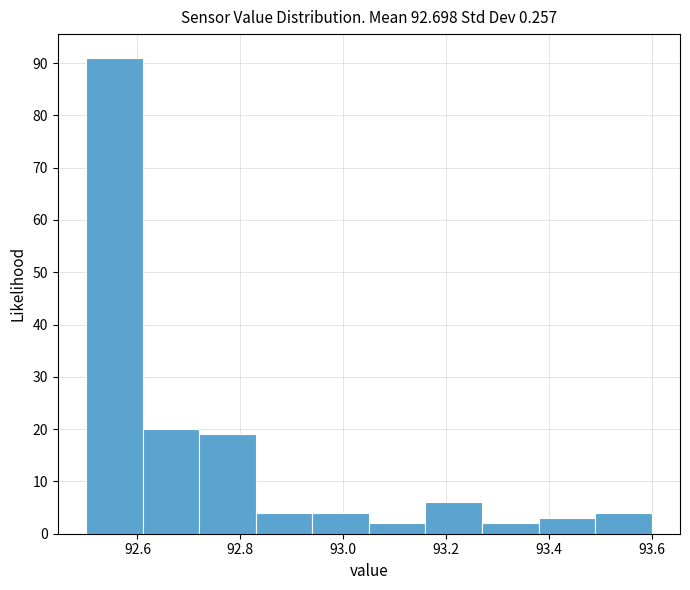

Reading left to right, list every bar in this chart as the range it spans on the x-axis followed by its height. Neither the bar edges nor the heights are printed on the chart, so give them approximately, as read against the axes.

92.50 to 92.61: 91
92.61 to 92.72: 20
92.72 to 92.83: 19
92.83 to 92.94: 4
92.94 to 93.05: 4
93.05 to 93.16: 2
93.16 to 93.27: 6
93.27 to 93.38: 2
93.38 to 93.49: 3
93.49 to 93.60: 4